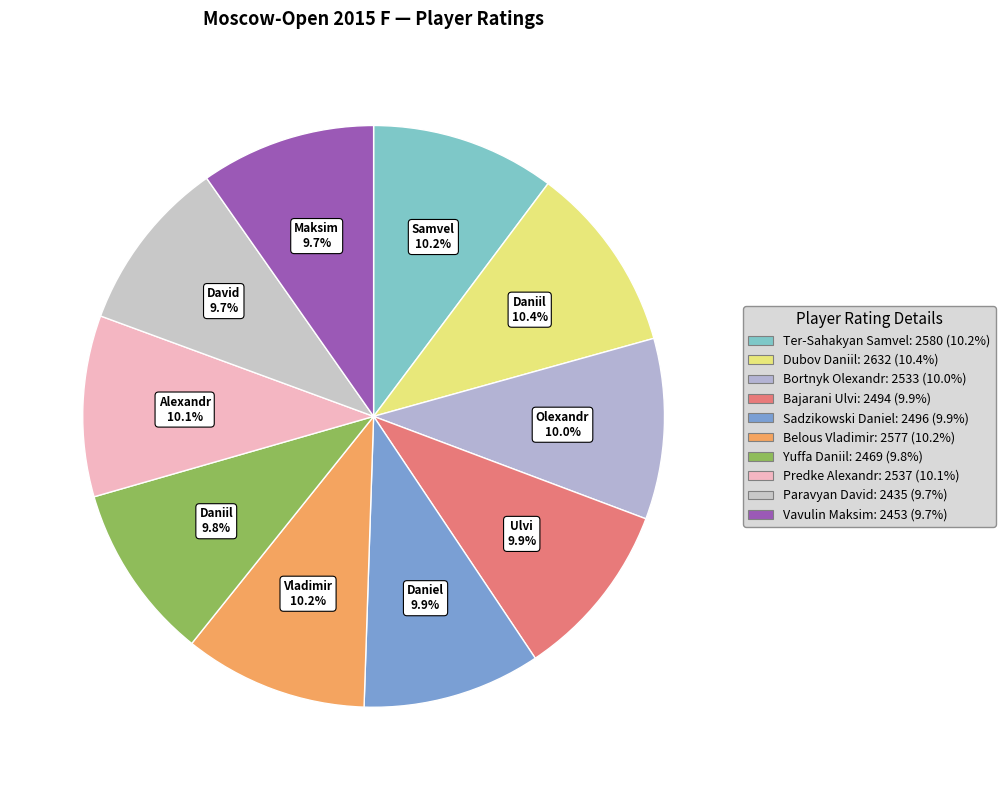

Does Sadzikowski Daniel account for over 50% of the chart?

No